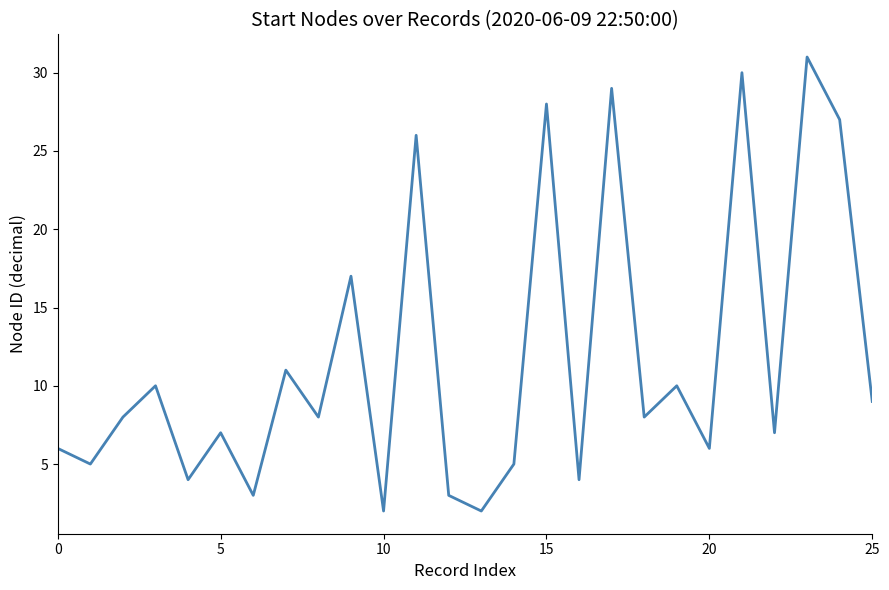

What is the maximum value shown in the chart?

31